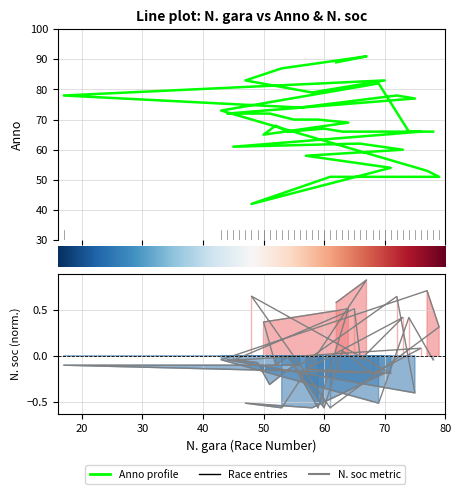

Rank the series by their maximum value, from highest to lowest.

Anno, N. soc